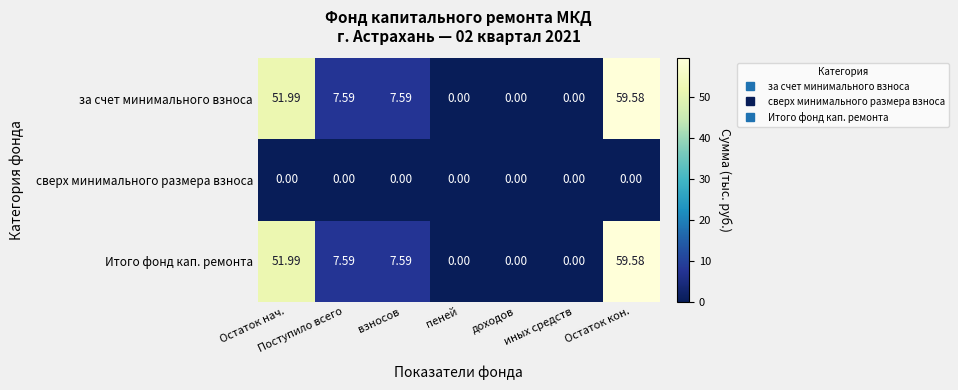

At which category is the sum across all series the highest?

Остаток кон.